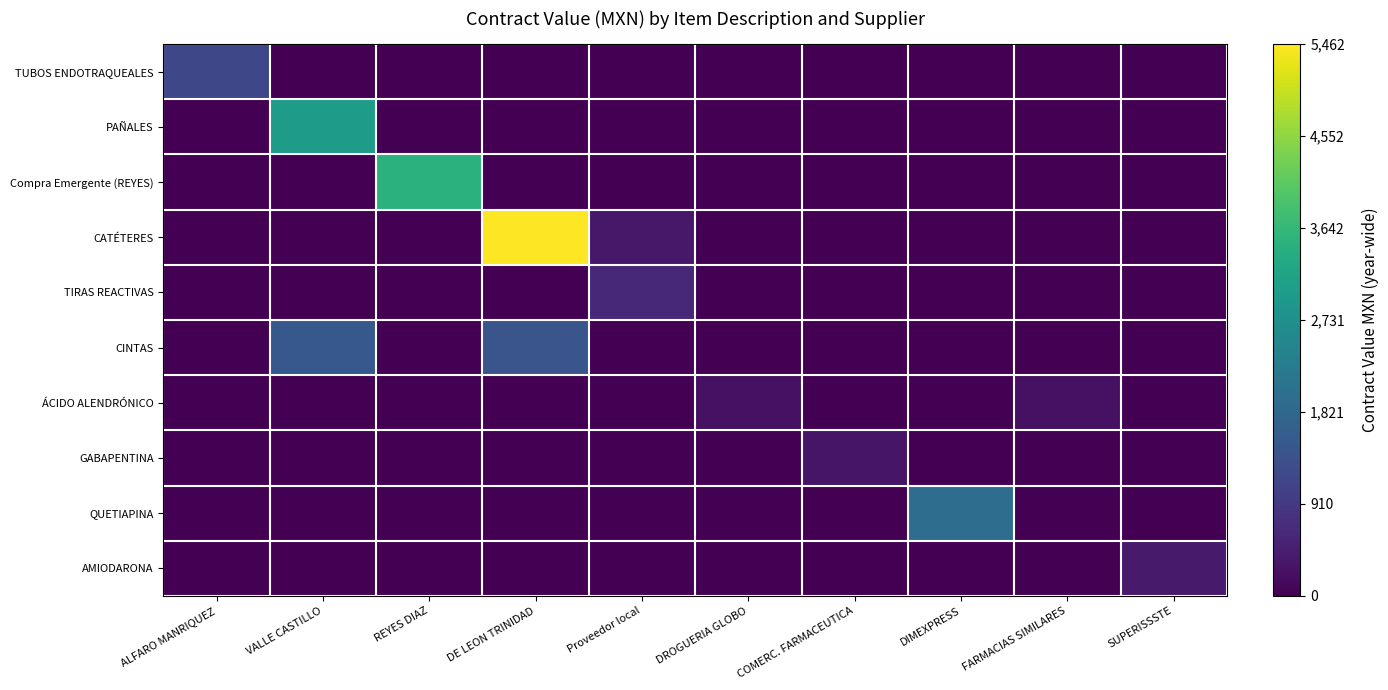

How many distinct data groups are displayed?

10